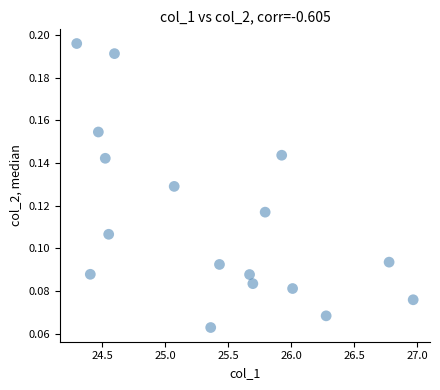

What is the range of X values (max minus min)?

2.7